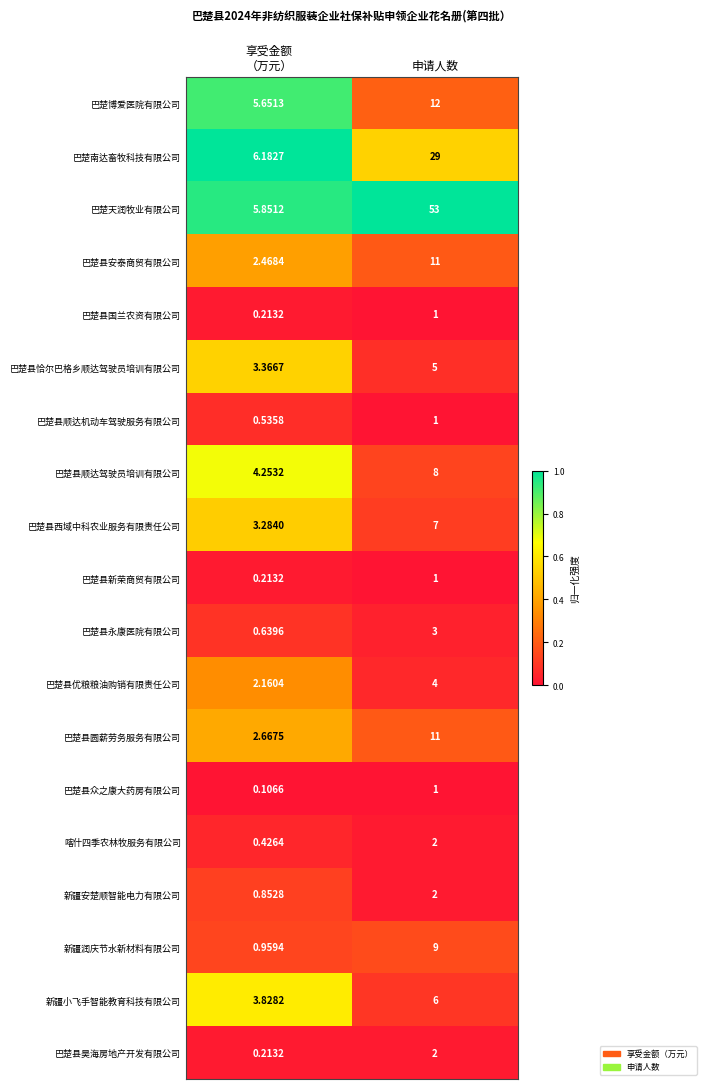

At which label does 新疆润庆节水新材料有限公司 reach its peak?

申请人数